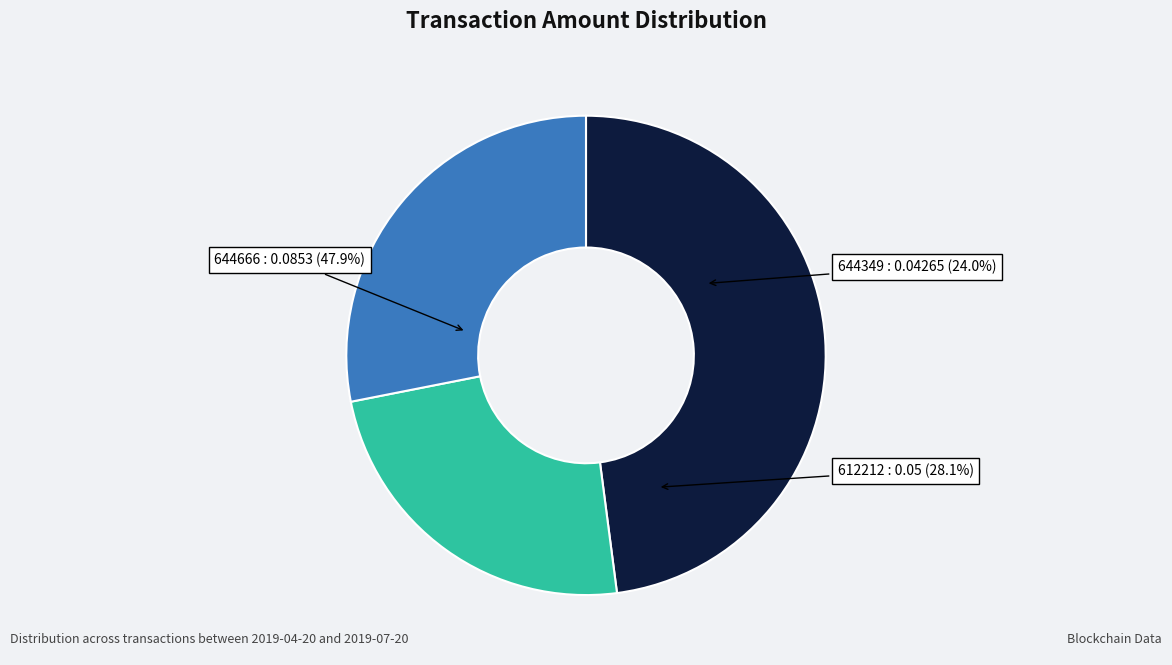

Which has a higher value, 644666 or 644349?

644666